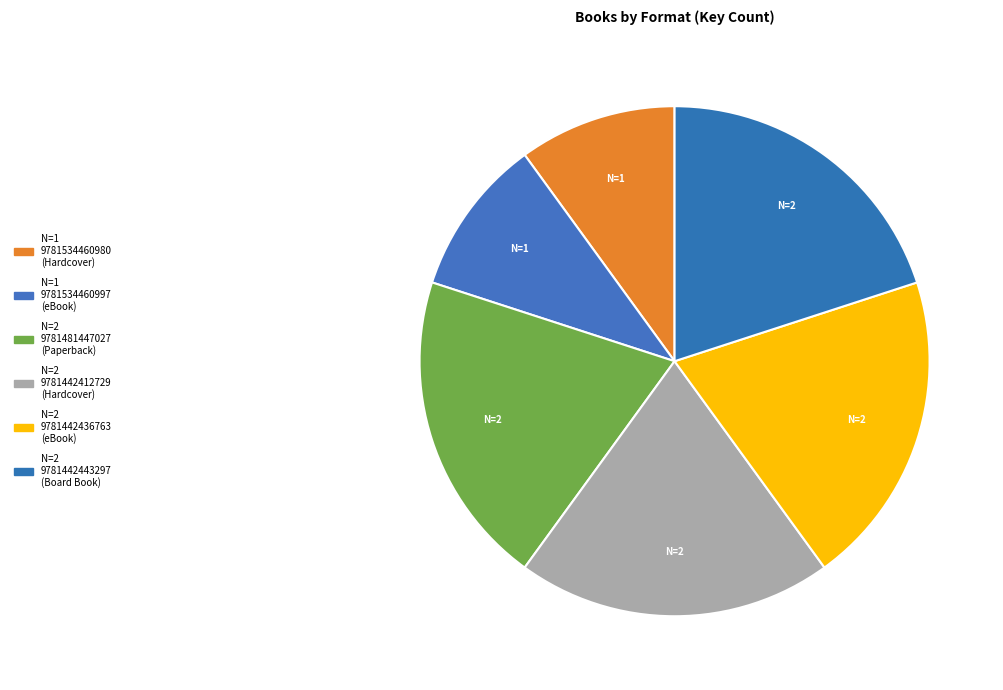

To the nearest percent, what is the average slice percentage?

17%